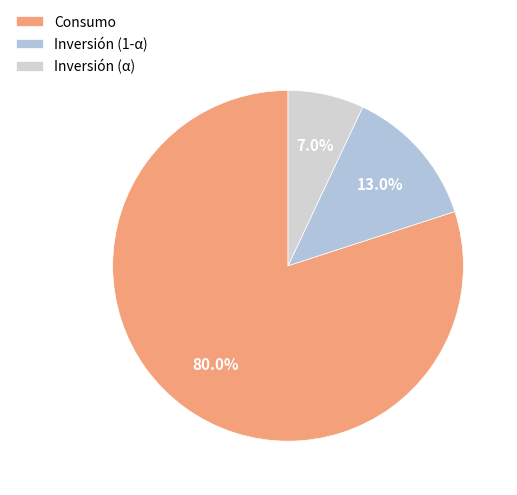

Rank the categories by value from lowest to highest.

Inversión (α), Inversión (1-α), Consumo